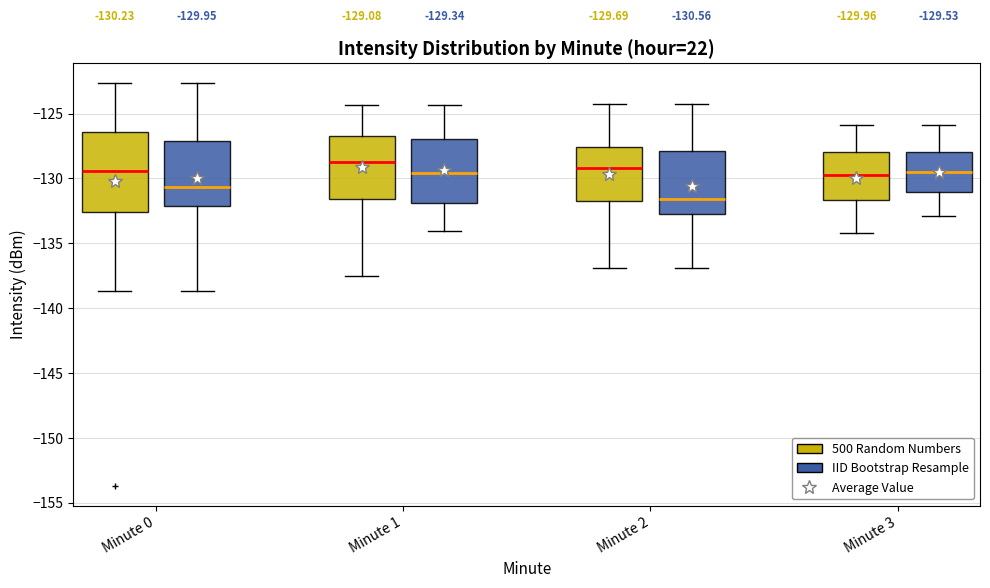

Which box is the tallest, from its lower edge to its upper edge?

Minute 0 (500 Random Numbers)